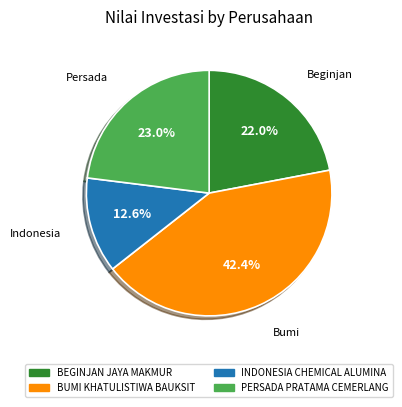

Is there any slice that represents more than half of the pie?

No